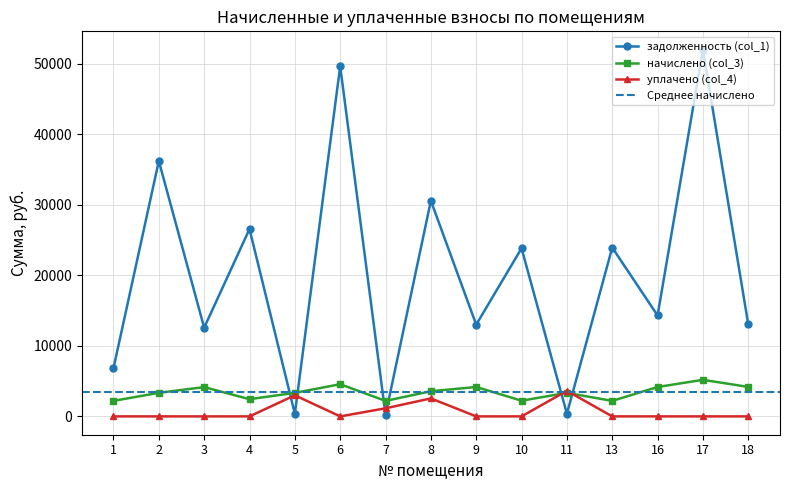

At which label does начислено (col_3) first exceed 3342?

2